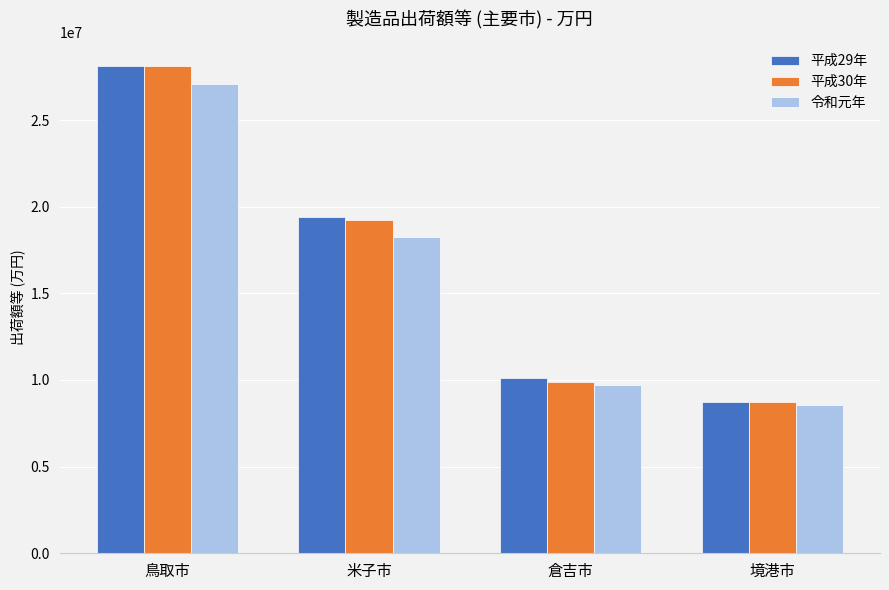

How many values in the 平成30年 series are below 19209042?

2